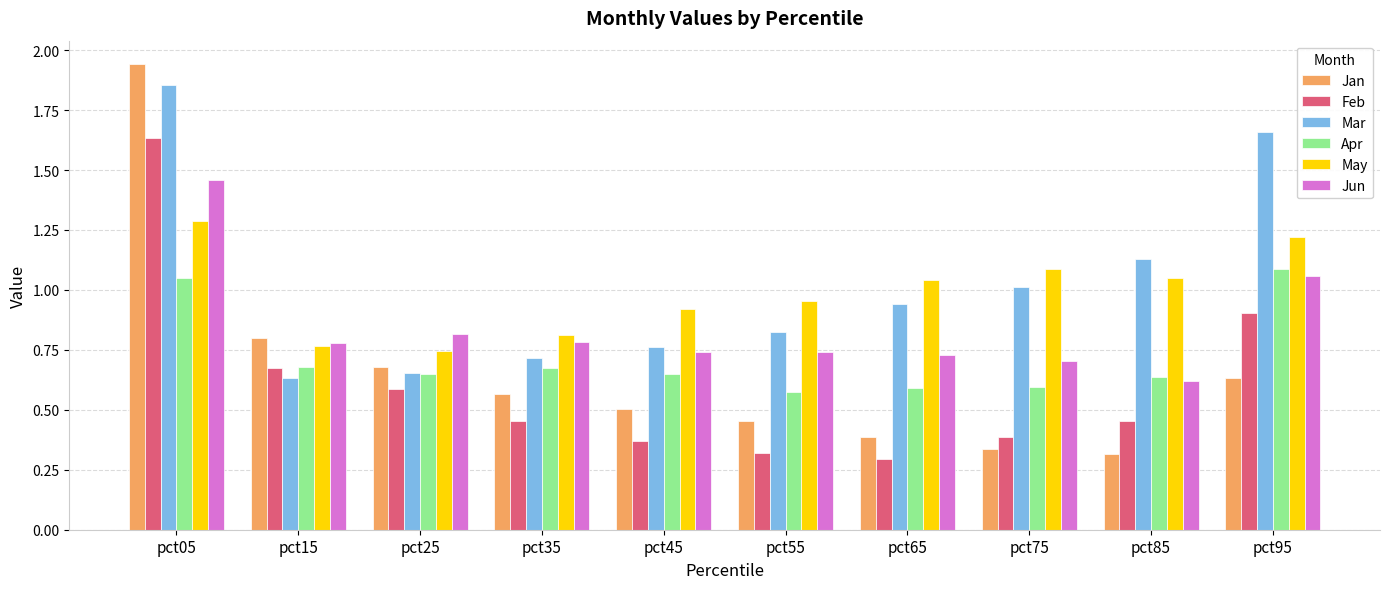

Between pct45 and pct85, which series saw the biggest shift?

Mar